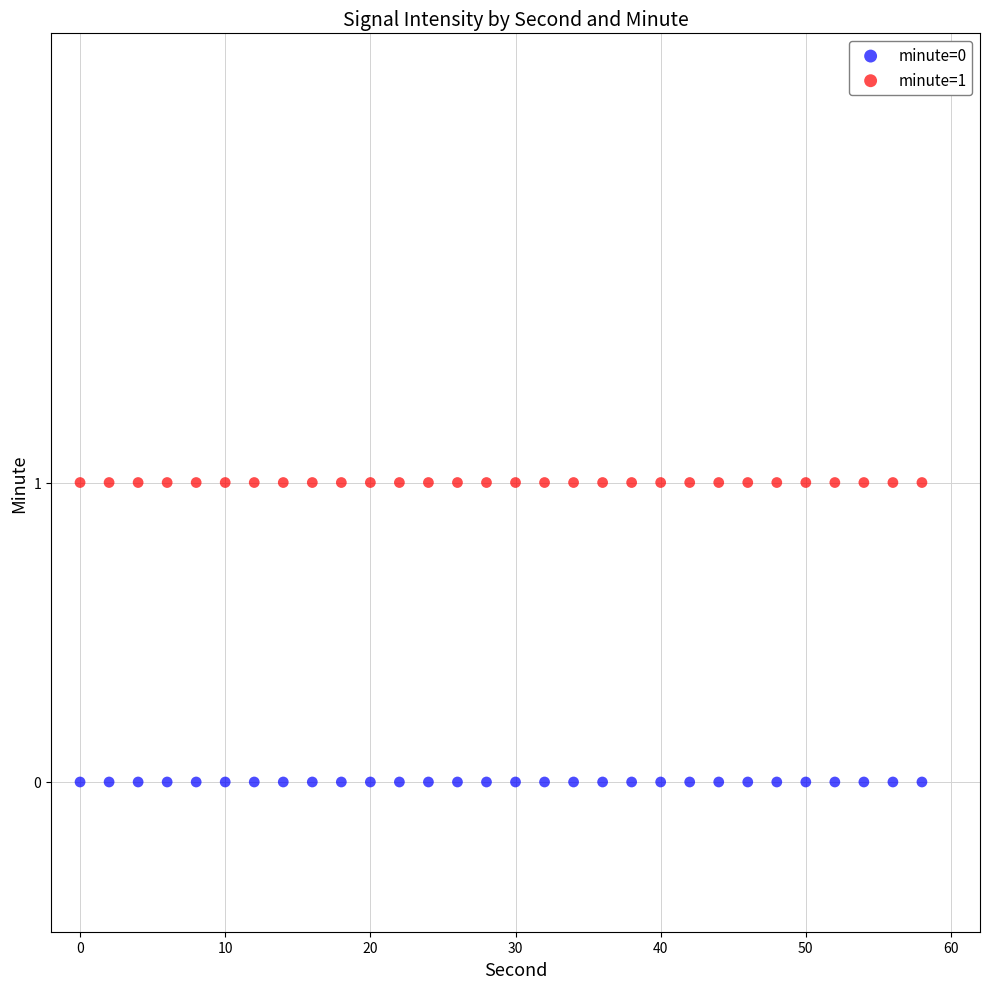

Which series contains the lowest Y value?

minute=0